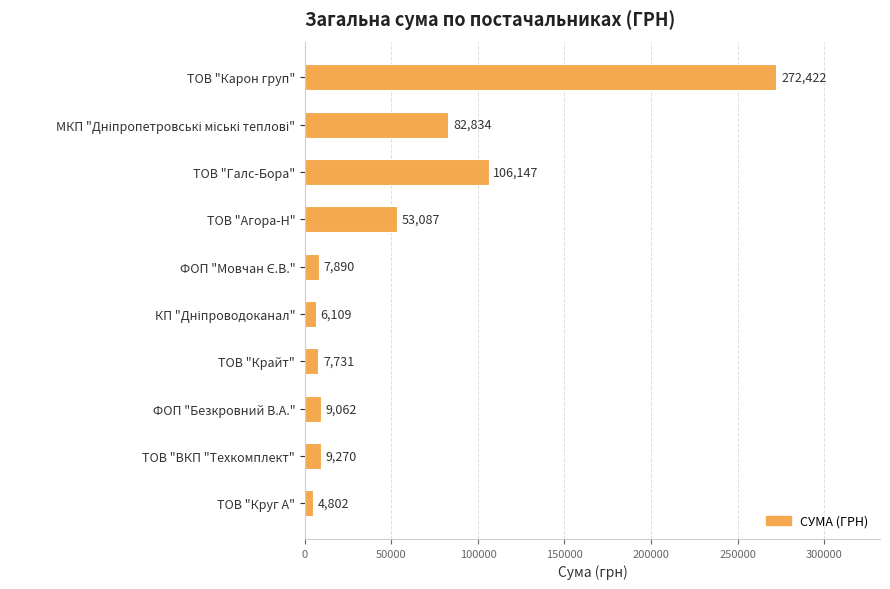

Which label corresponds to the smallest value in the chart?

ТОВ "Круг А"